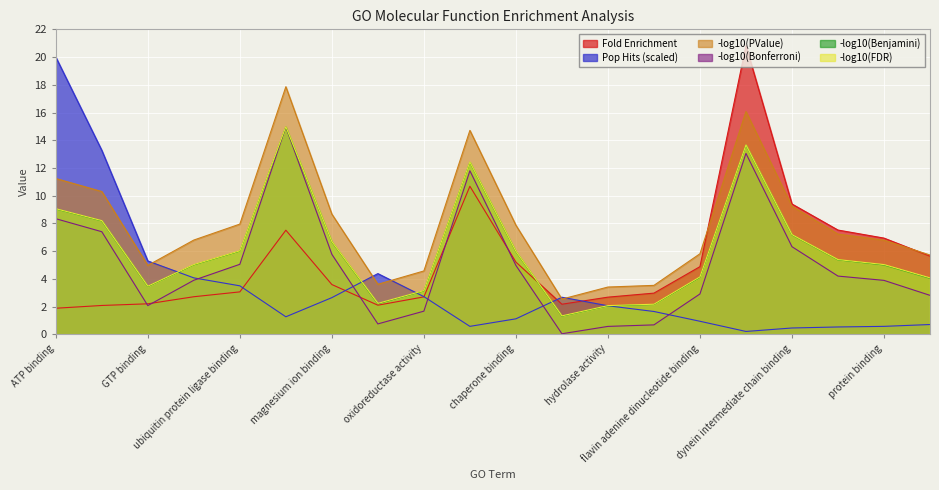

What is the average value of the Pop Hits series?

3.4